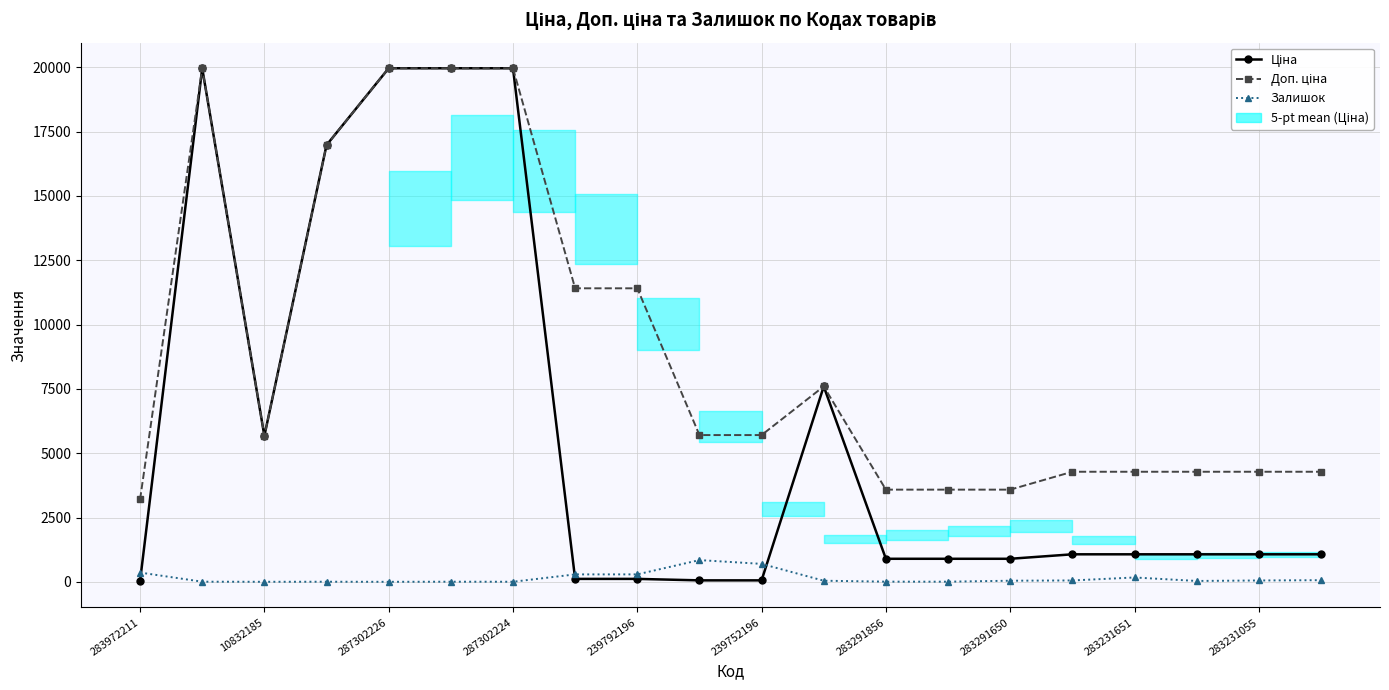

Does the chart display data point markers on the line(s)?

Yes